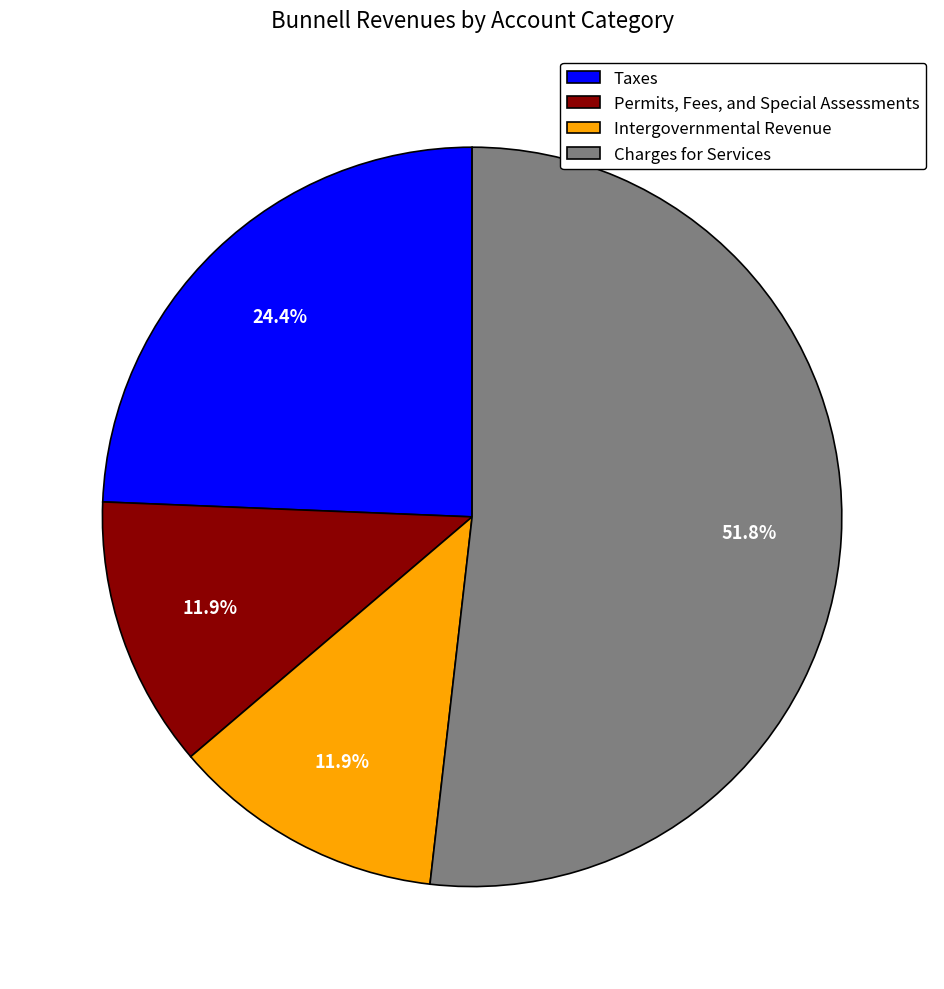

What is the majority slice?

Charges for Services